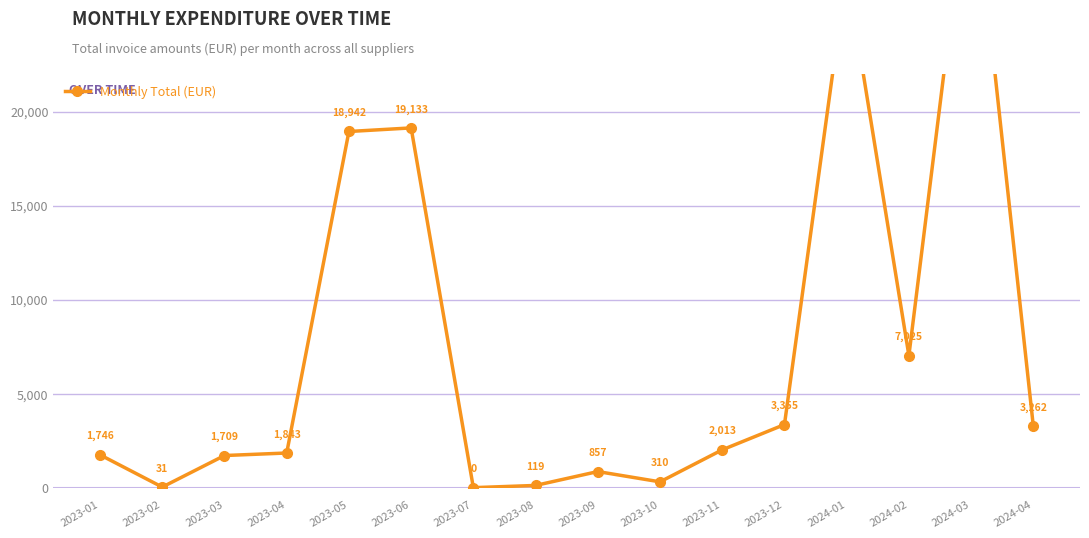

The chart shows a value of 856.6 at 2023-09. True or false?

True